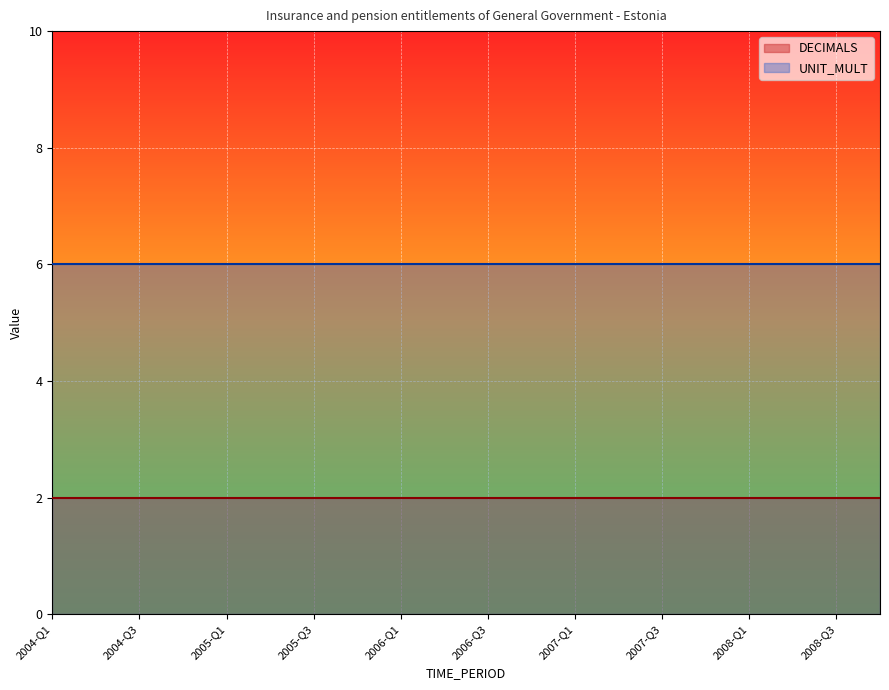

What is the total value across all series at 2007-Q2?

8